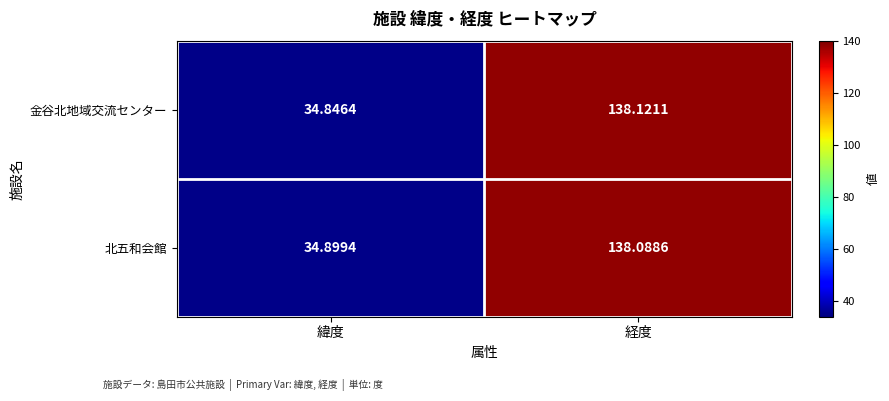

Which category has the lowest value across all series?

緯度